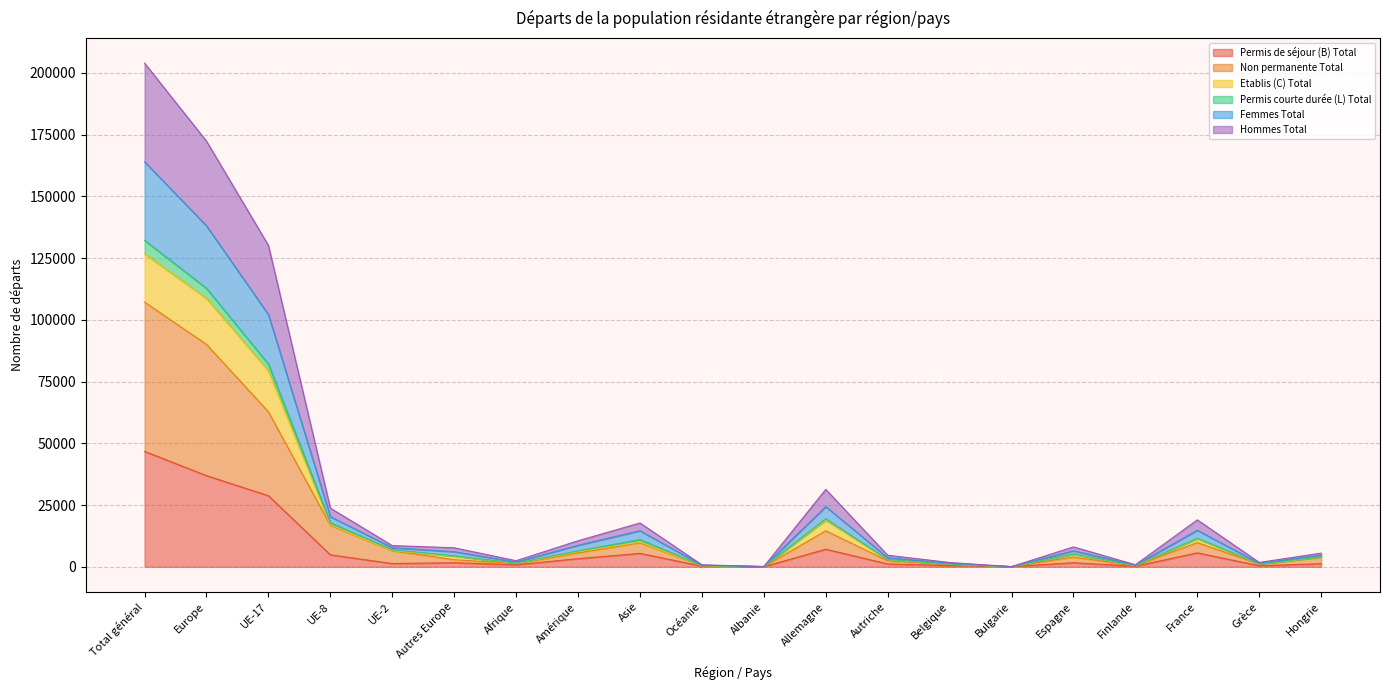

At which category is the sum across all series the highest?

Total général